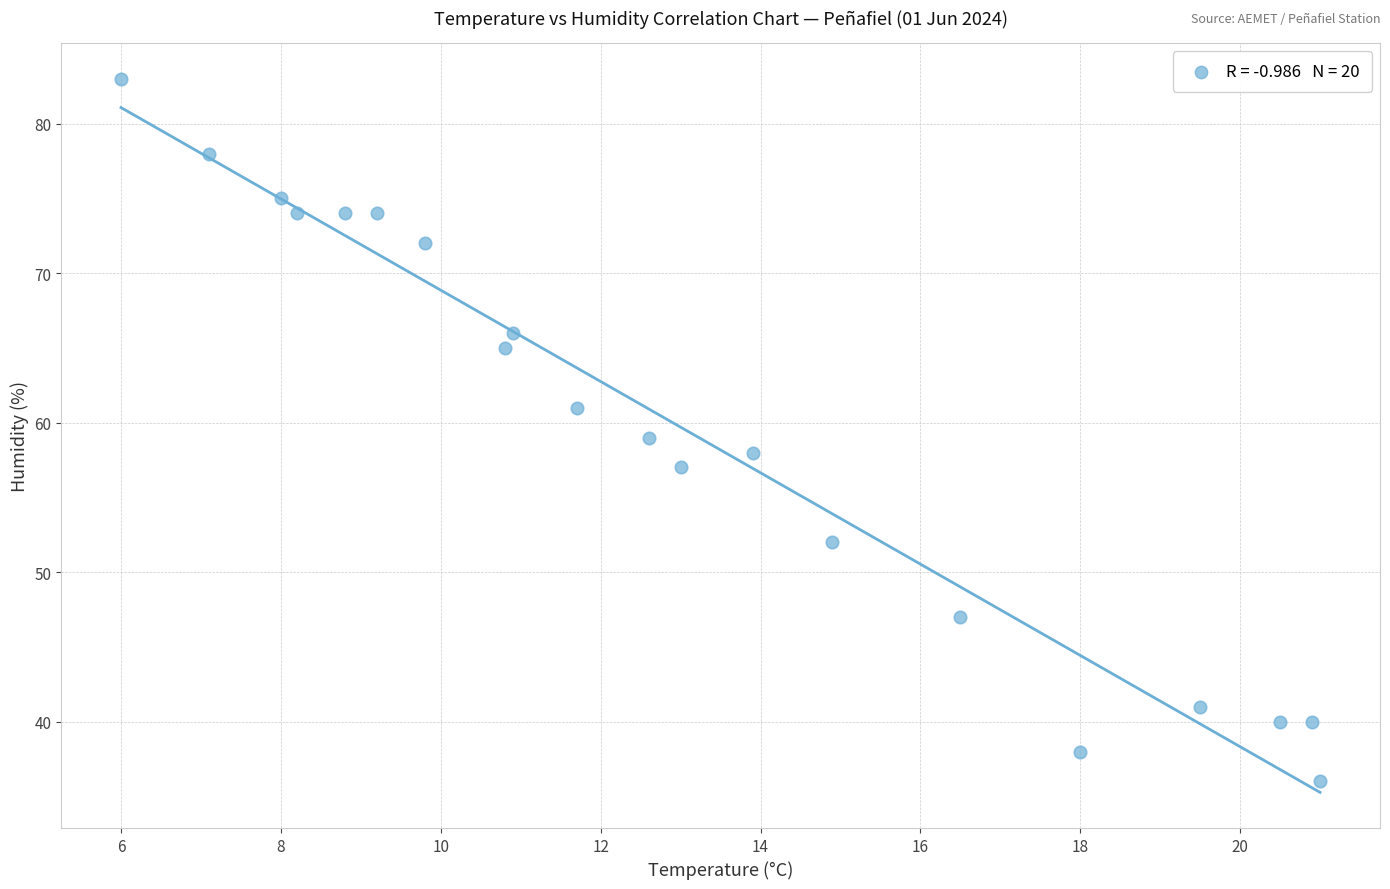

What is the range of Y values (max minus min)?

47